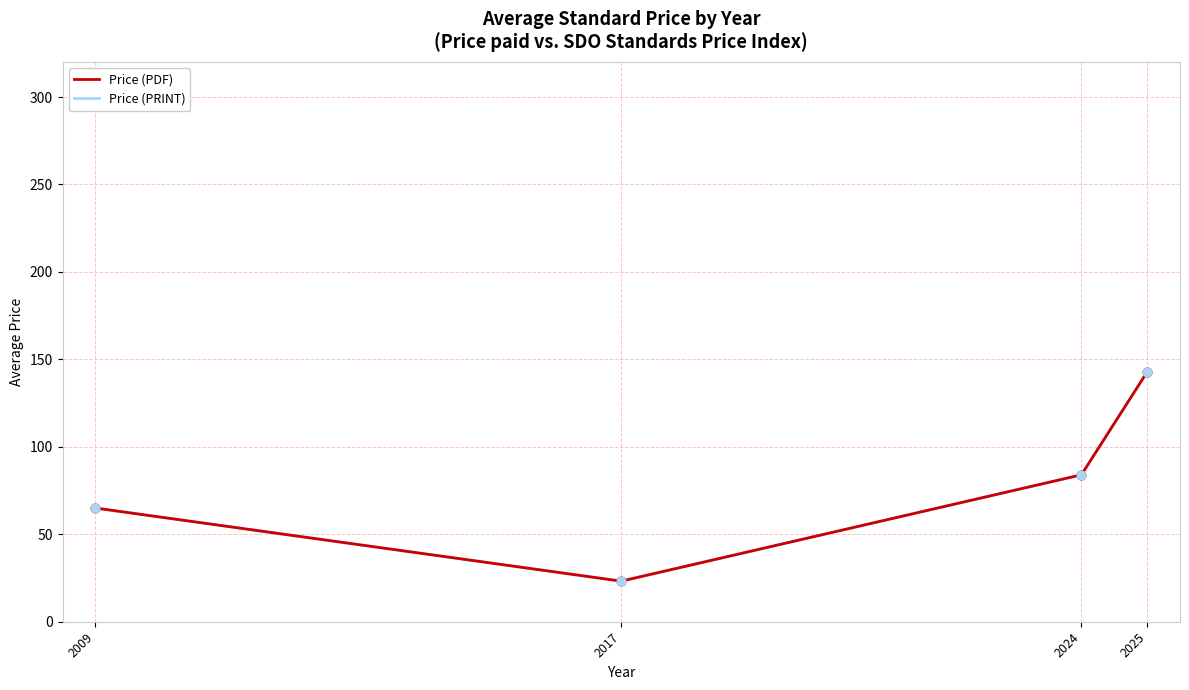

At how many categories does at least one series exceed 63?

3